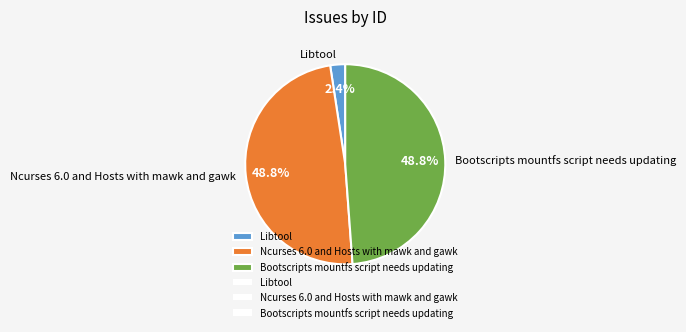

Do Libtool and Bootscripts mountfs script needs updating together represent more than half of the pie?

Yes